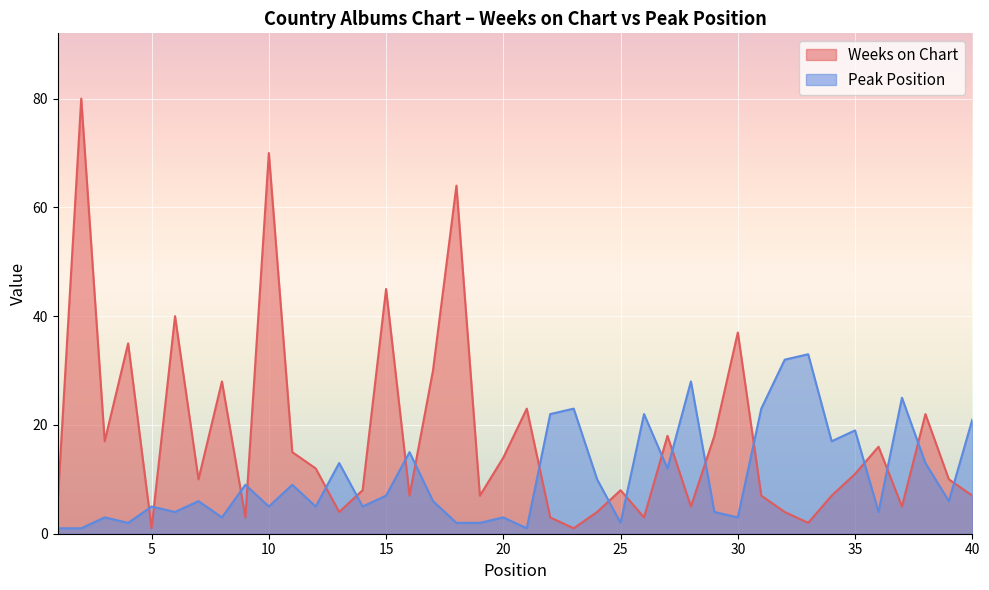

At 29, list the series in order from largest to smallest.

Weeks on Chart, Peak Position